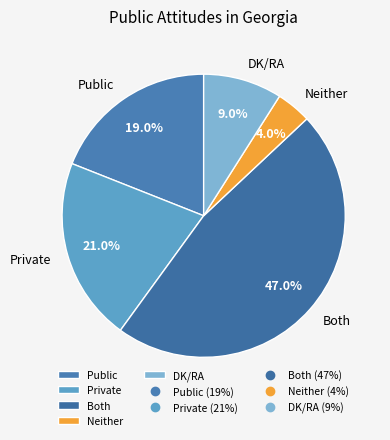

To the nearest percent, what is the average slice percentage?

20%